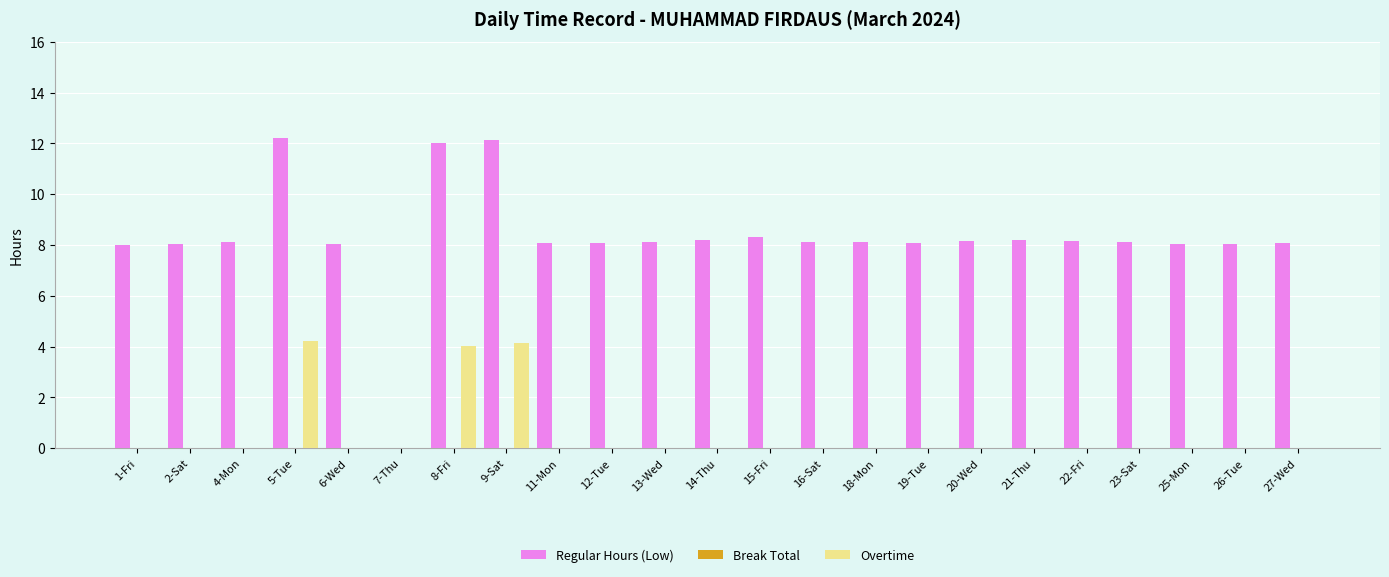

Are the bars horizontal?

No